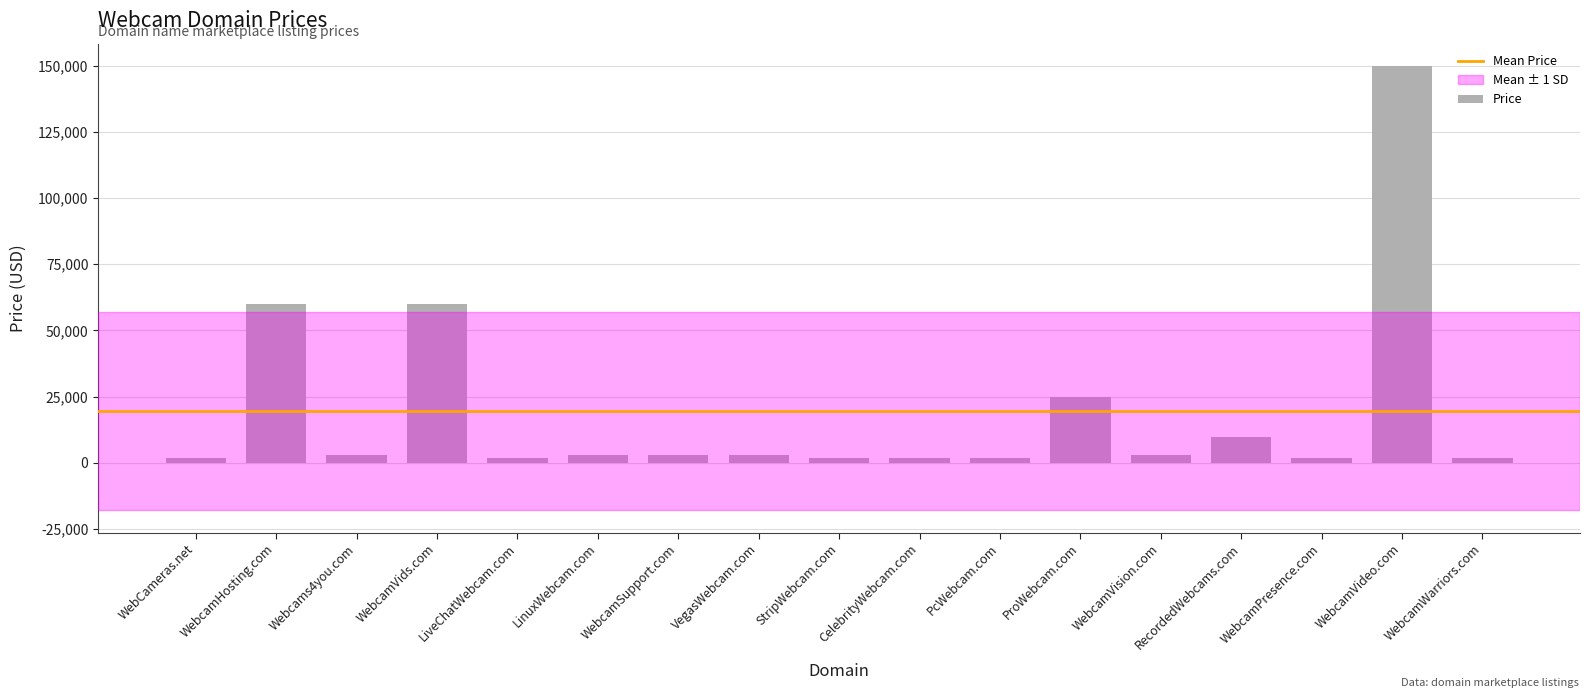

The value at LiveChatWebcam.com is 1888. True or false?

True